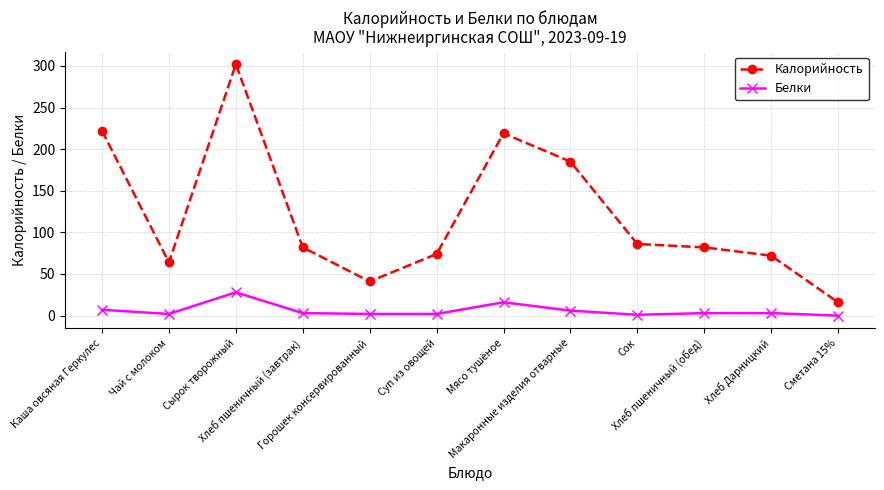

What is the difference between the maximum and second lowest values in the Калорийность series?

261